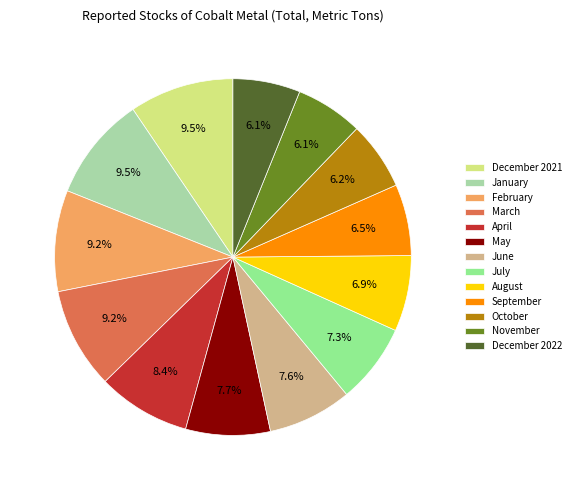

What is the ratio of the value at September to the value at May?

0.8